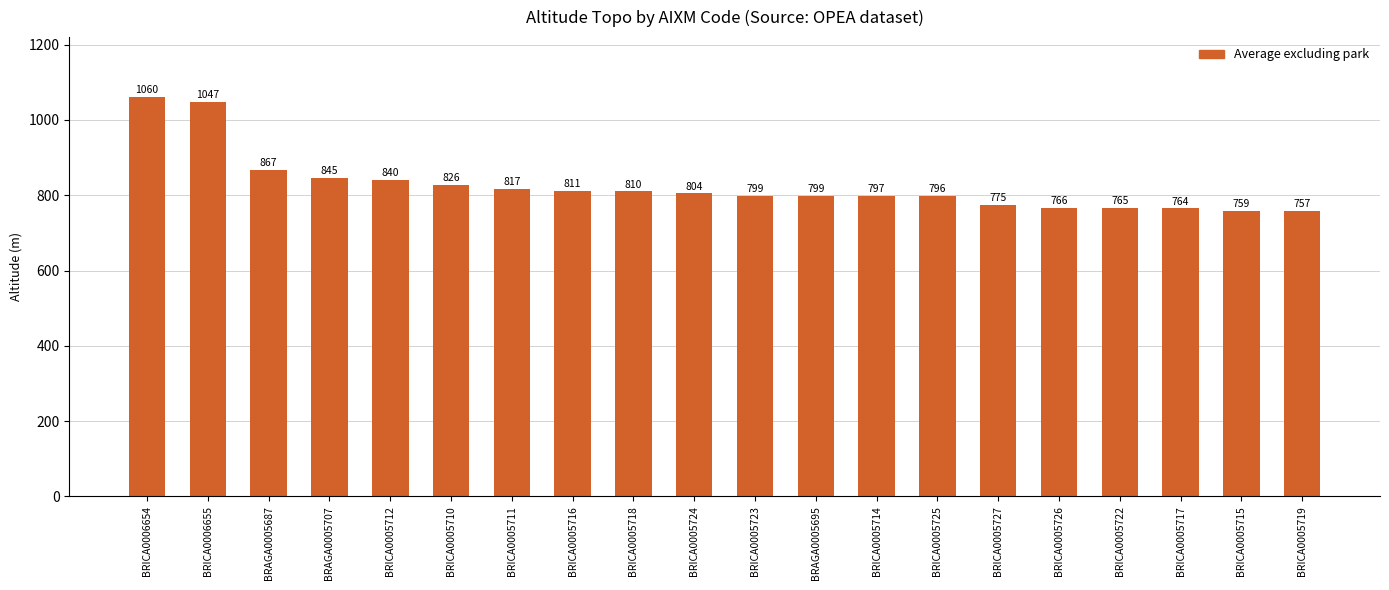

Read the value at BRICA0005710.

827.0